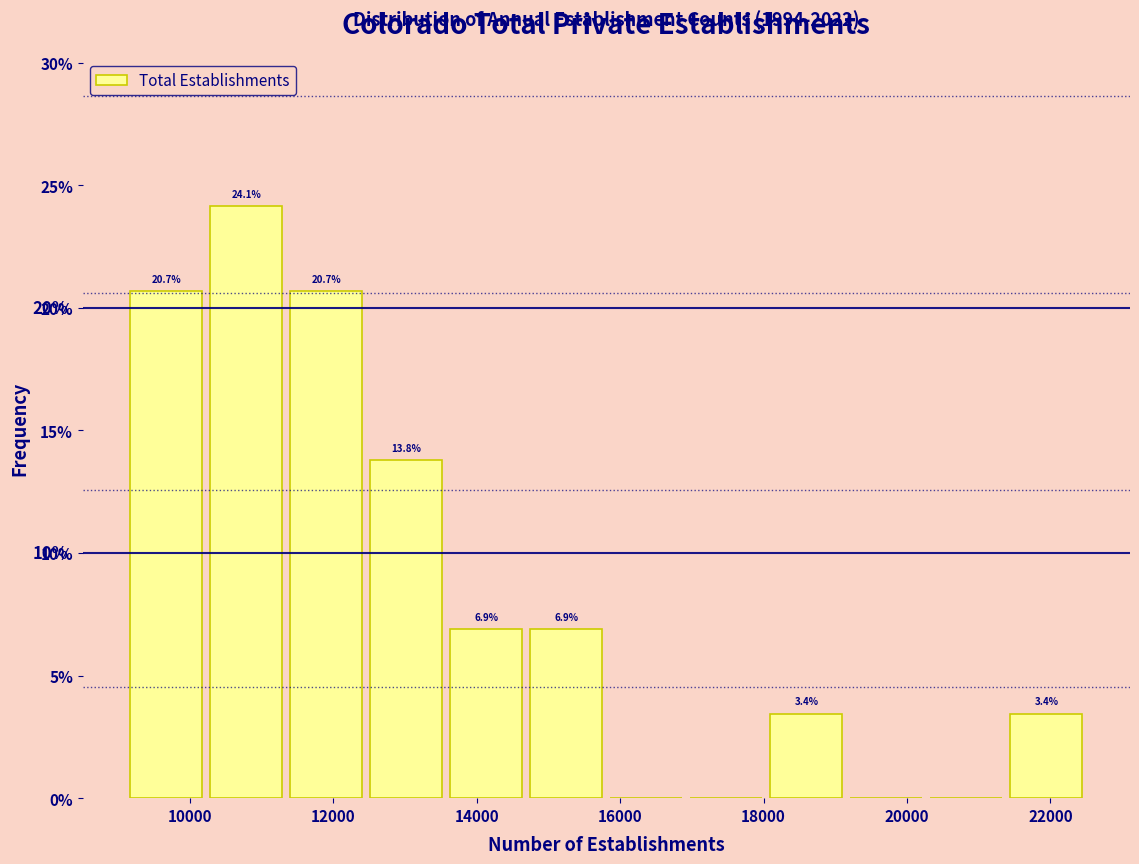

Over which range of the x-axis is the bar tallest?

10200 to 11400